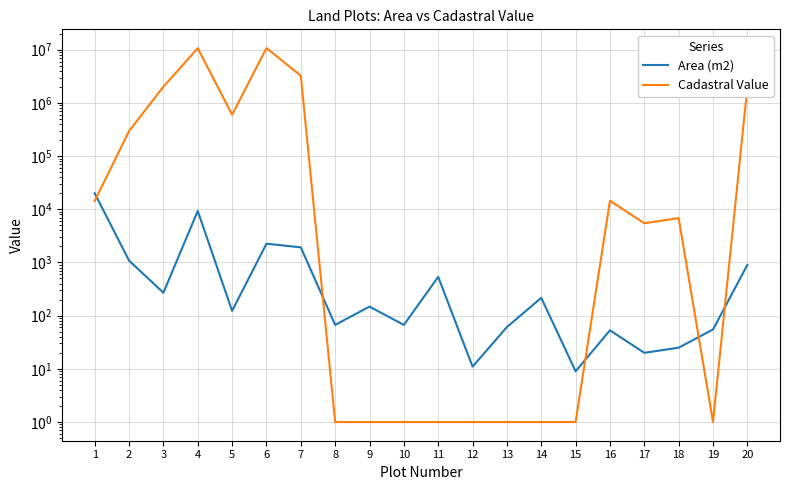

What is the difference between the second highest and minimum values in the Cadastral Value series?

10682816.0